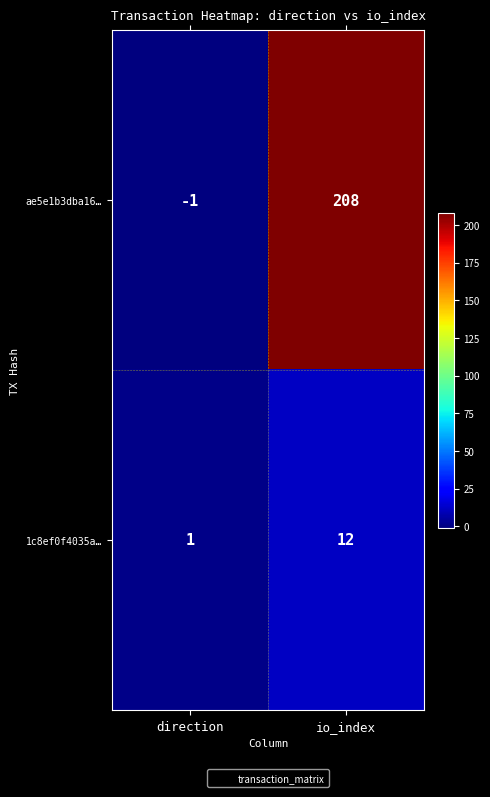

Reading left to right, what are all the values shown in this chart?

ae5e1b3dba16…: direction=-1	io_index=208
1c8ef0f4035a…: direction=1	io_index=12